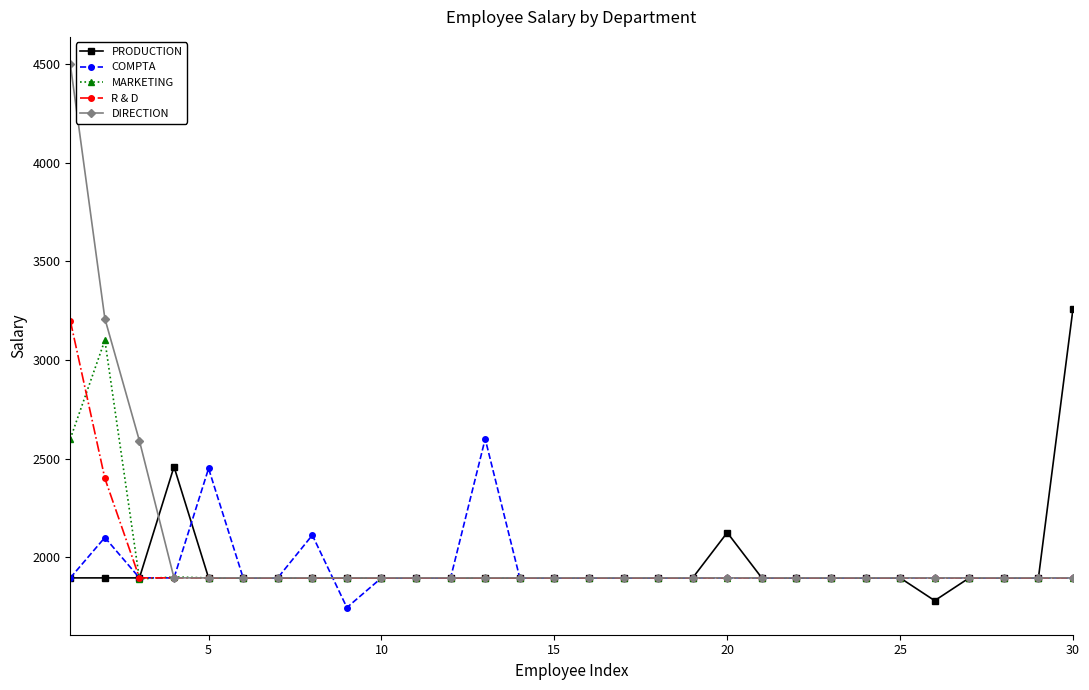

Which series has the largest range (max minus min)?

DIRECTION